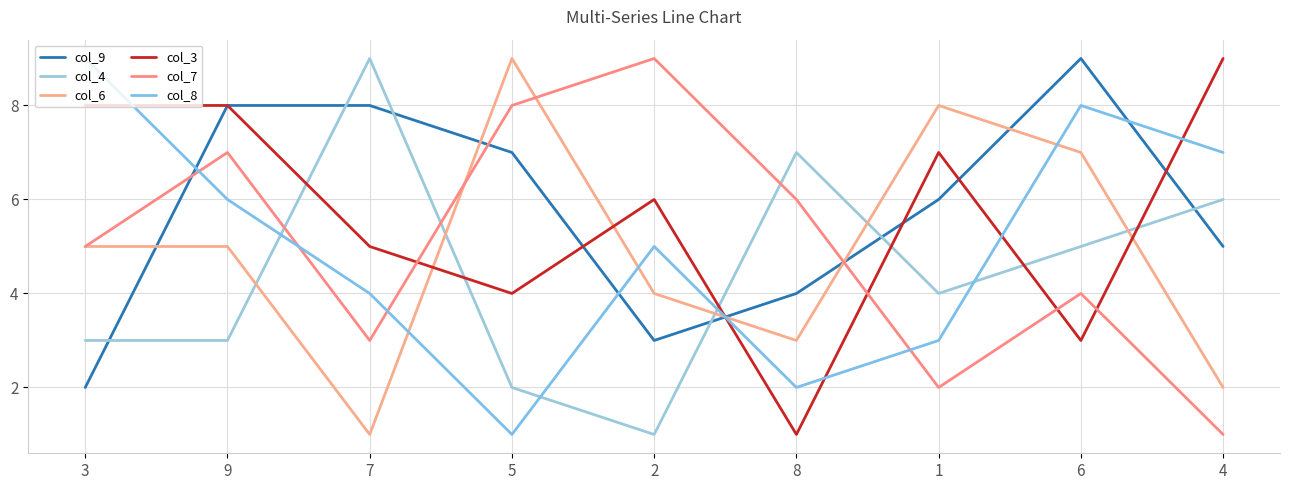

True or false: col_6 has more than 1 points higher than both neighbors.

True